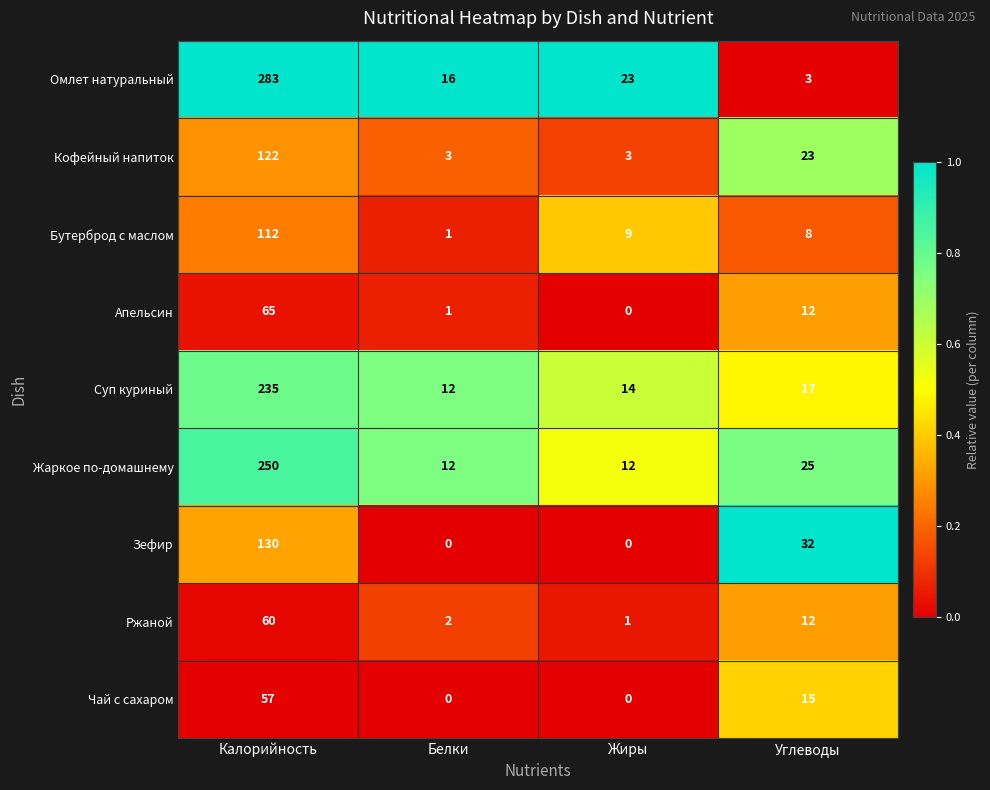

At which category is the sum across all series the highest?

Калорийность